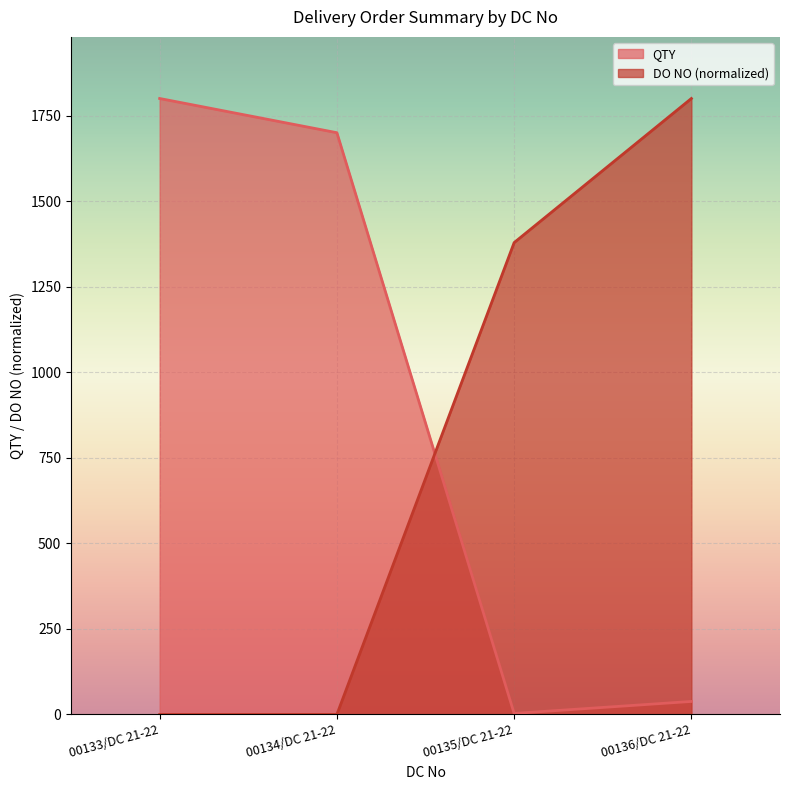

What is the value of the QTY point at the 1st from the left?

1800.0